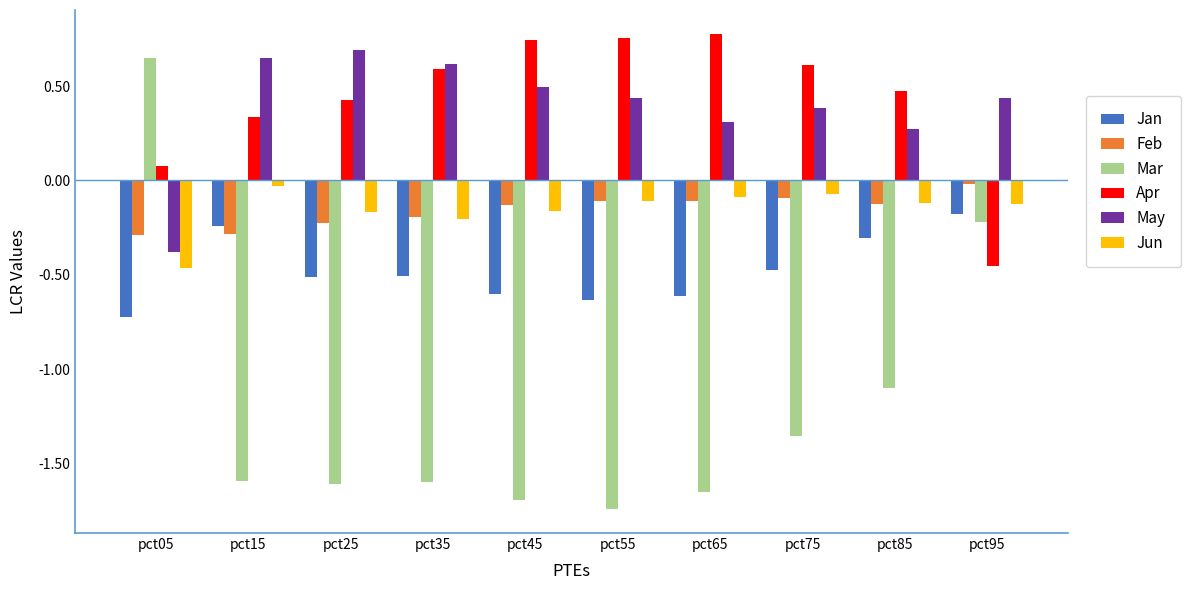

At how many categories does at least one series exceed 0?

10